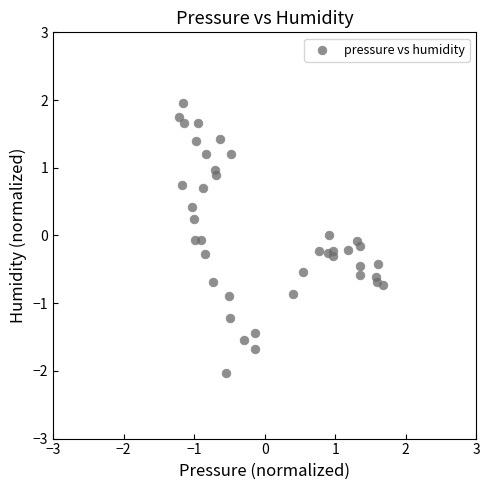

What is the range of Y values (max minus min)?

4.0